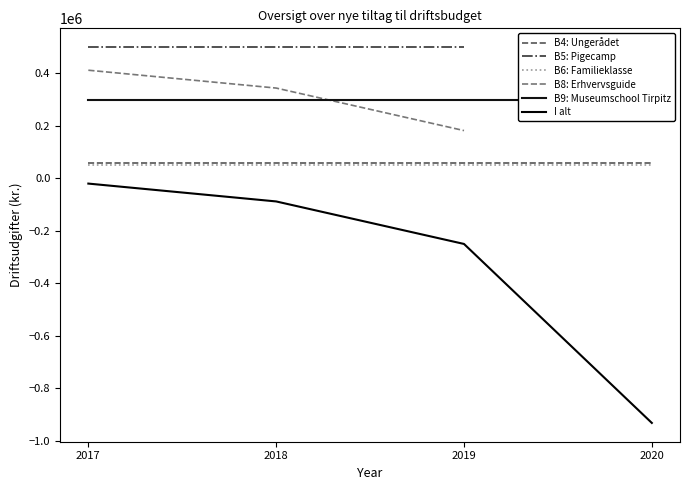

Where do B8: Erhvervsguide and B9: Museumschool Tirpitz first cross each other?

2018 and 2019